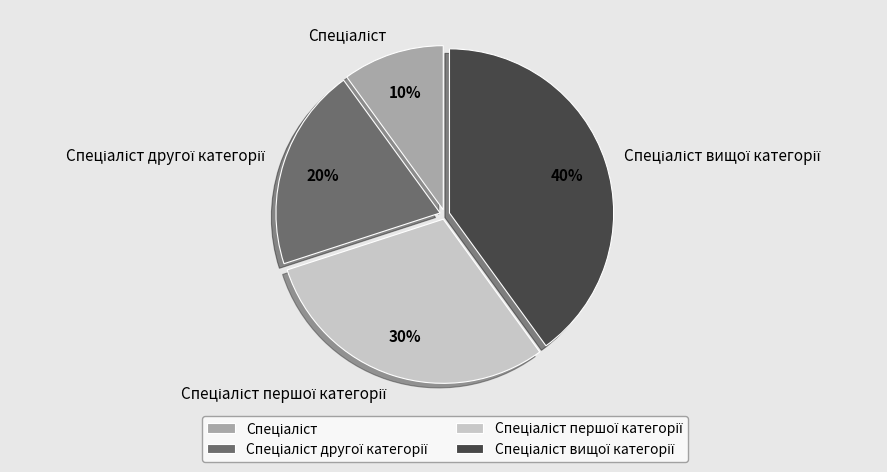

To the nearest percent, what is the difference between the largest and smallest slice percentages?

30%